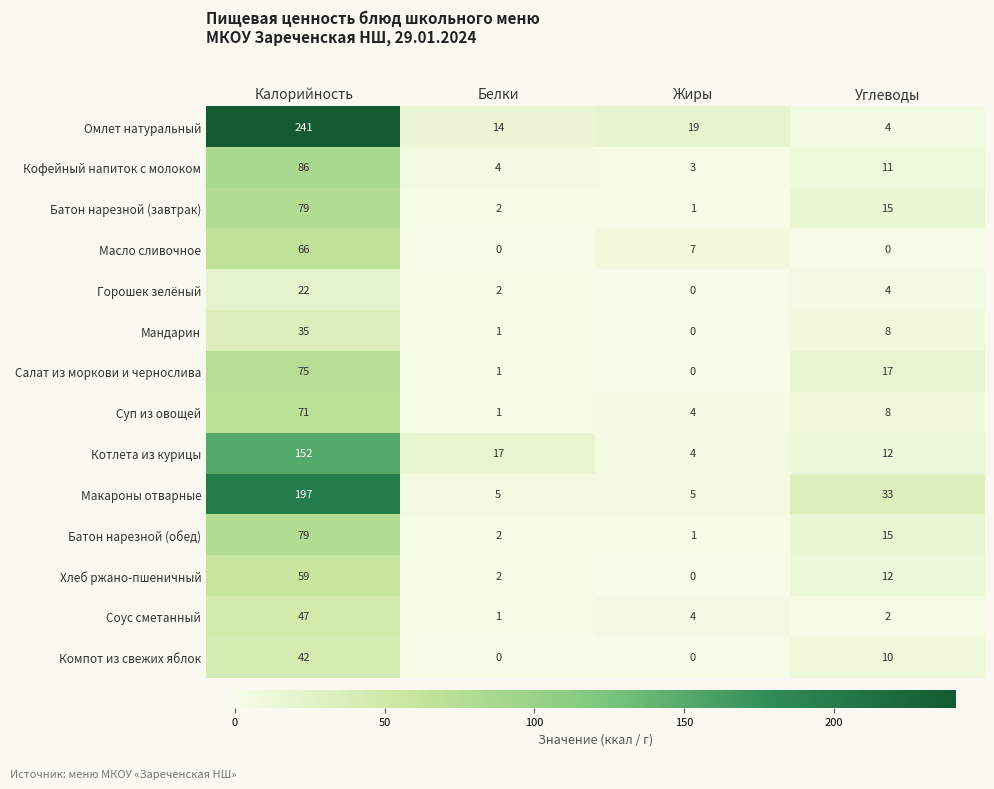

How many values in Горошек зелёный are above zero?

3